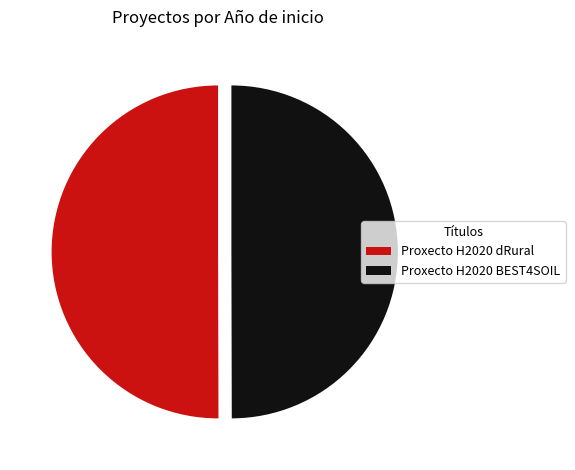

Combined, do Proxecto H2020 BEST4SOIL and Proxecto H2020 dRural account for over 50%?

Yes